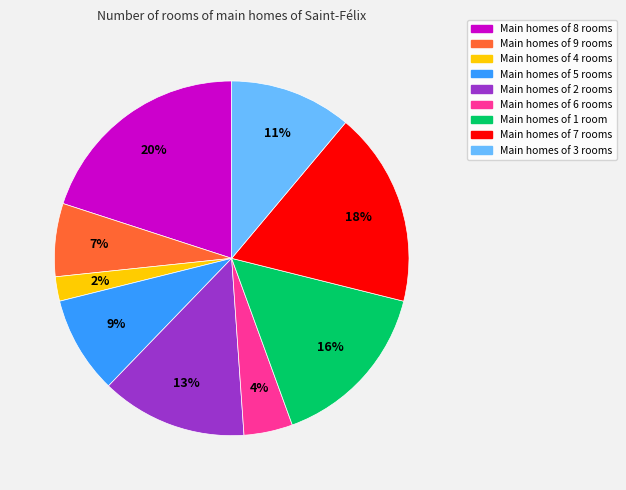

Is there a majority slice in this chart?

No